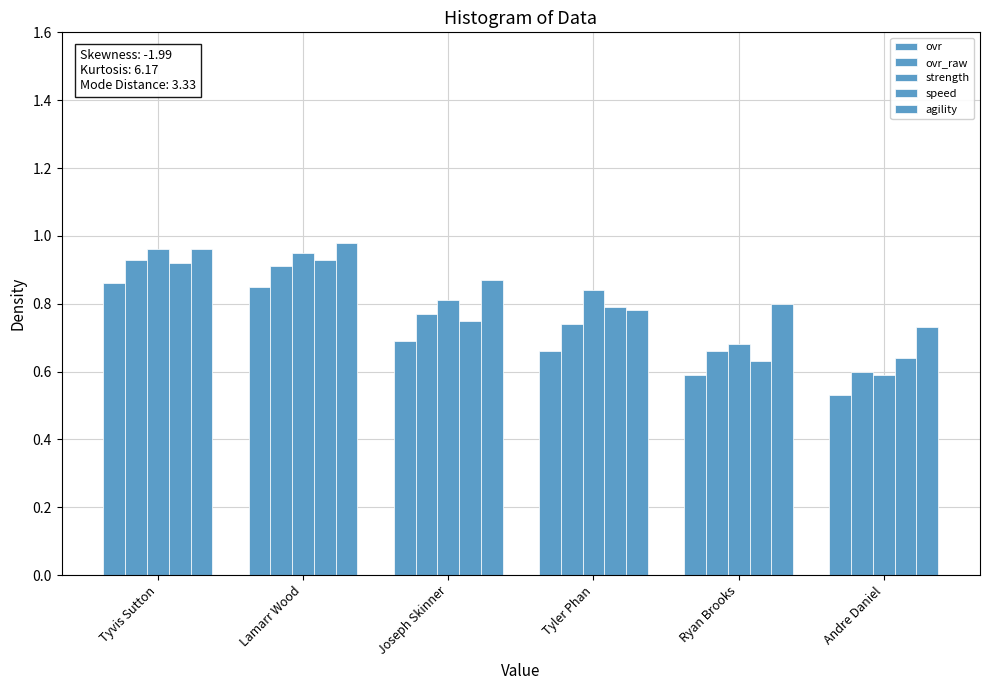

Are the bars horizontal?

No